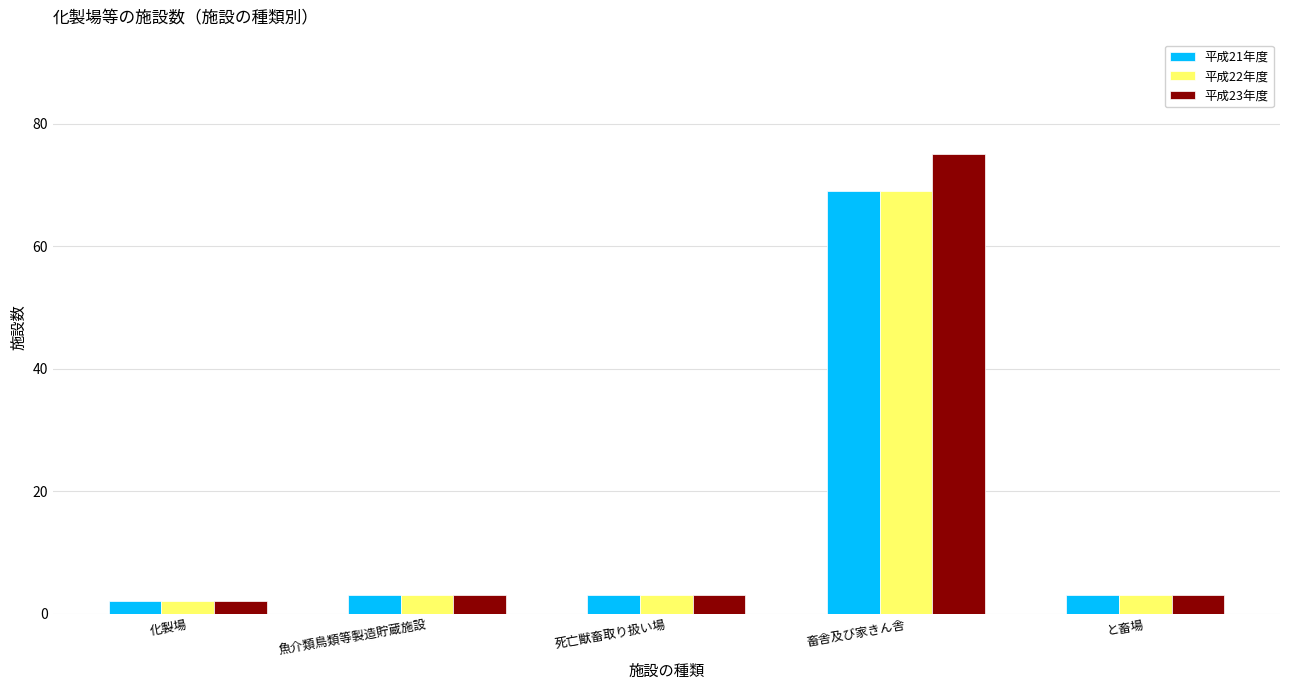

Which series has the widest spread of values?

平成23年度